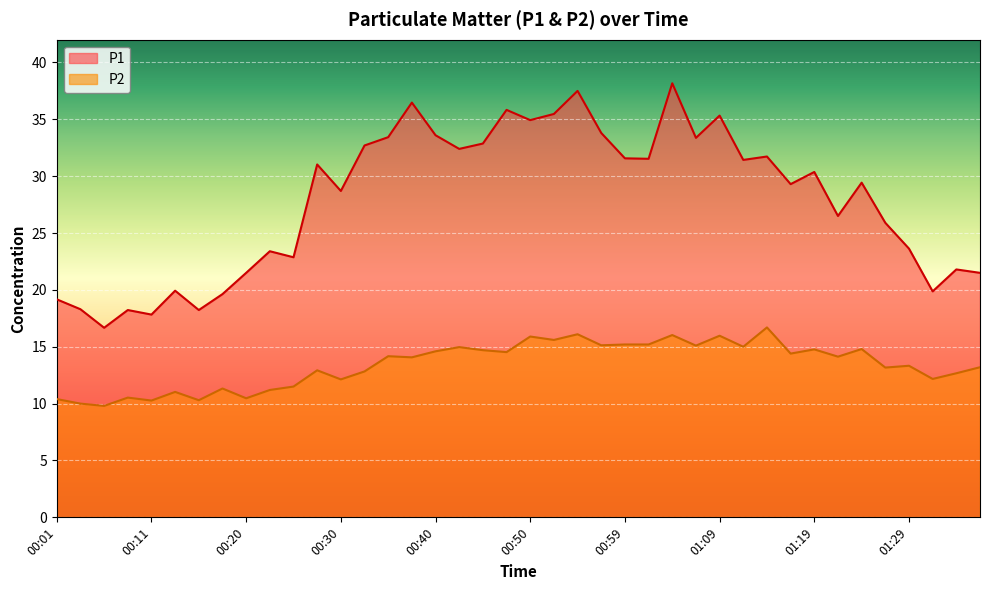

What is the difference between the P1 values at 01:14 and 01:12?

0.3